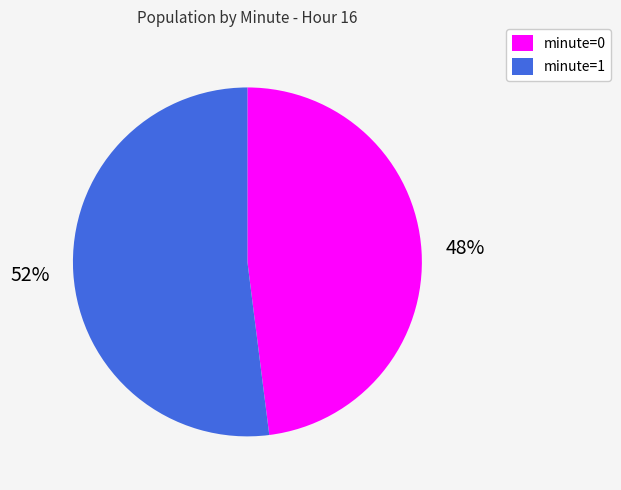

Is minute=0 the majority of the pie?

No